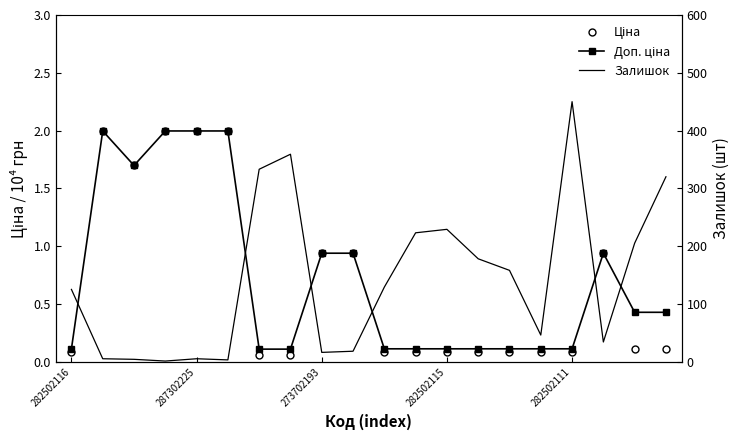

Reading right to left, list all the values displayed in this chart.

Ціна: 0.1	0.1	0.9	0.1	0.1	0.1	0.1	0.1	0.1	0.1	0.9	0.9	0.1	0.1	2.0	2.0	2.0	1.7	2.0	0.1
Доп. ціна: 0.4	0.4	0.9	0.1	0.1	0.1	0.1	0.1	0.1	0.1	0.9	0.9	0.1	0.1	2.0	2.0	2.0	1.7	2.0	0.1
Залишок: 320.0	205.0	34.0	450.0	46.0	158.0	178.0	229.0	223.0	129.0	18.0	16.0	359.0	333.0	3.0	5.0	1.0	4.0	5.0	125.0